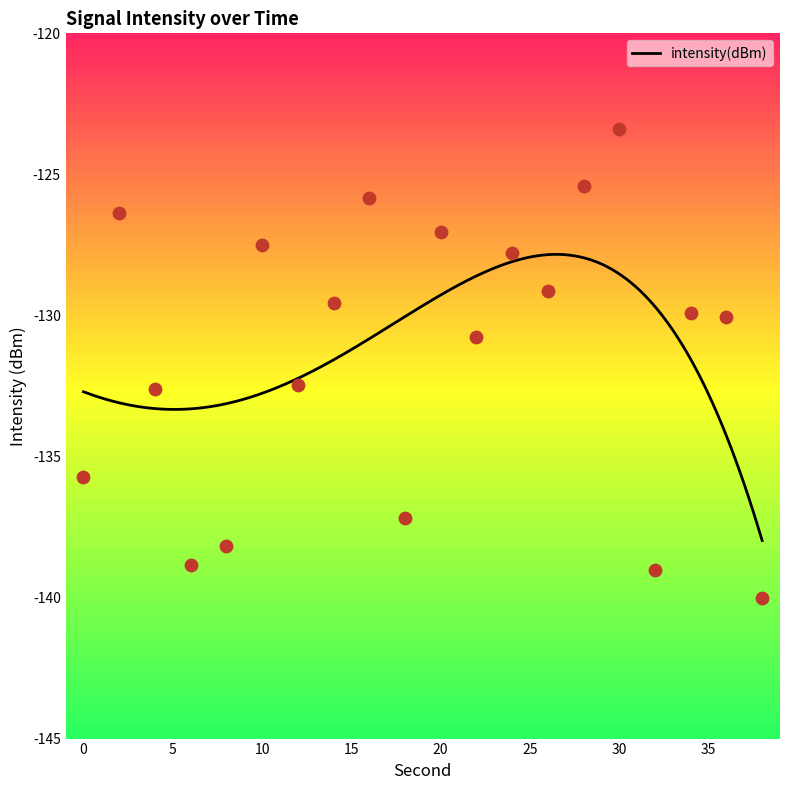

Between 6 and 18, which is larger?

18